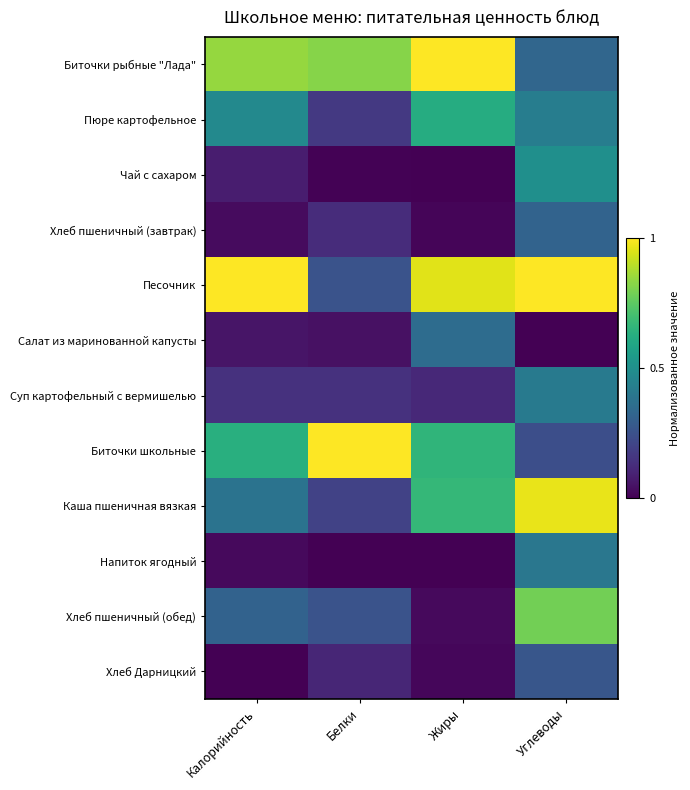

What is the total value across all series at Жиры?

4.4